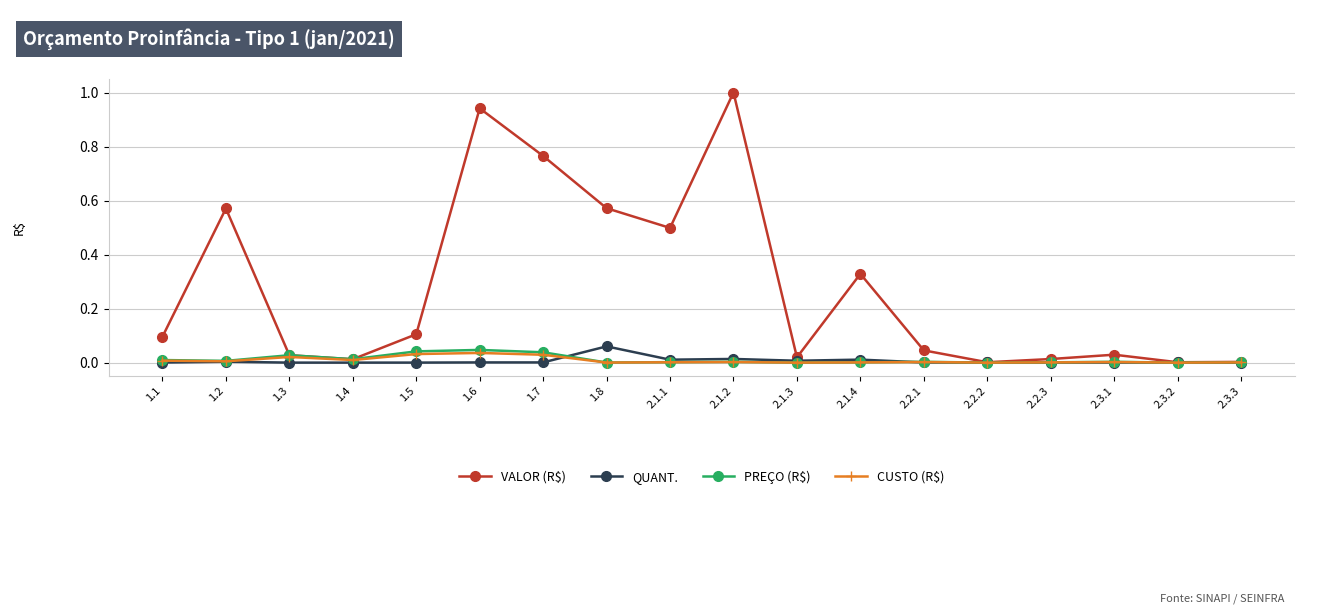

Which label corresponds to the largest value in the chart?

2.1.2